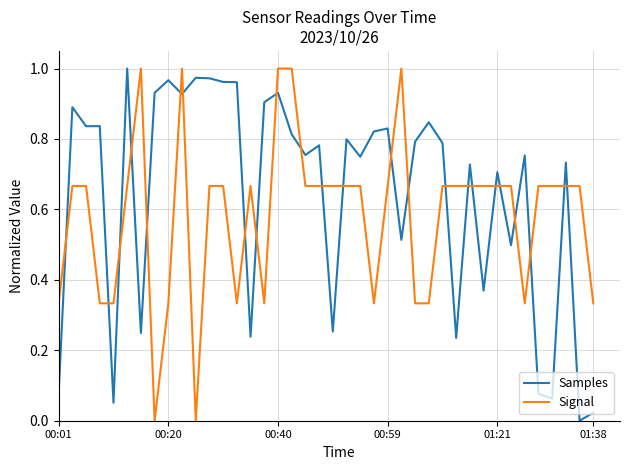

Rank the series by their average value, from lowest to highest.

Signal, Samples